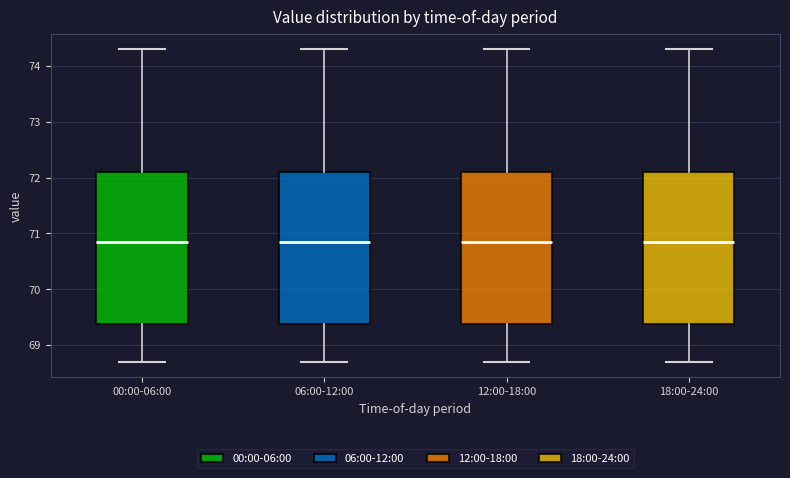

Reading left to right, transcribe this box plot: for each box, give where its median line is, the range the box spans, and where its two whiskers end, as read against the y-axis. The values are not printed on the chart, so give them approximately, as read against the axis.

00:00-06:00: median 70.9, box 69.4 to 72.1, whiskers 68.7 to 74.3
06:00-12:00: median 70.9, box 69.4 to 72.1, whiskers 68.7 to 74.3
12:00-18:00: median 70.9, box 69.4 to 72.1, whiskers 68.7 to 74.3
18:00-24:00: median 70.9, box 69.4 to 72.1, whiskers 68.7 to 74.3